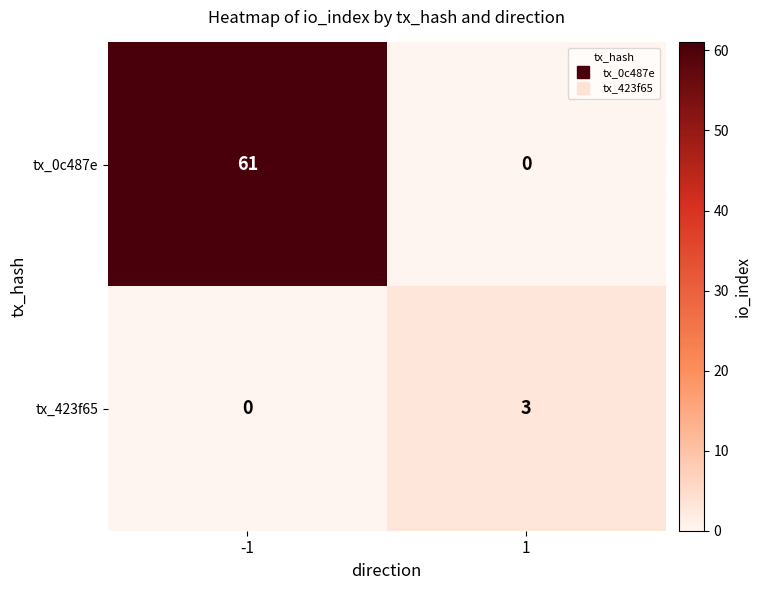

What is the highest value of the tx_0c487e series?

61